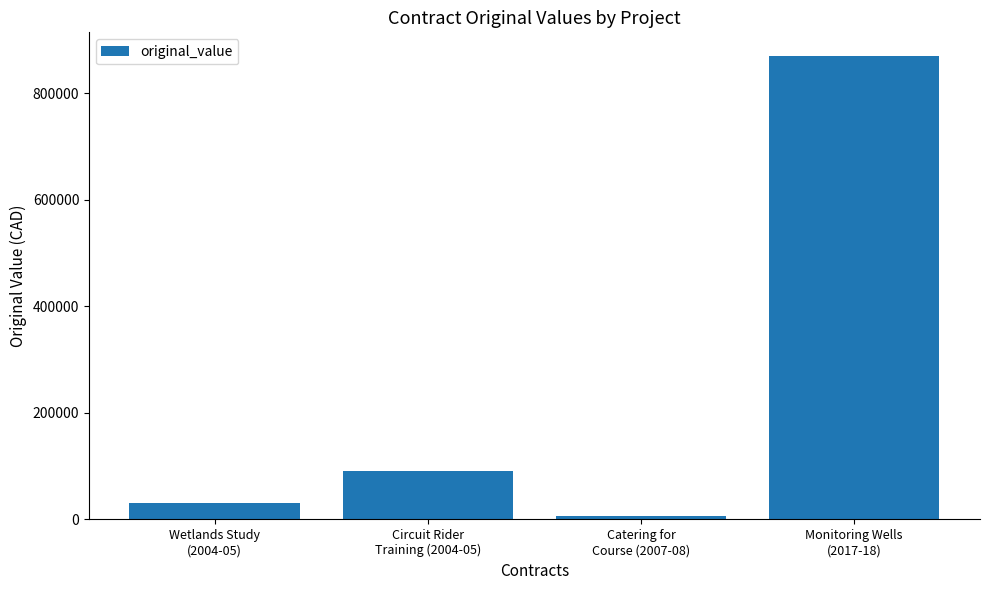

What position from the left is Monitoring Wells
(2017-18)?

4